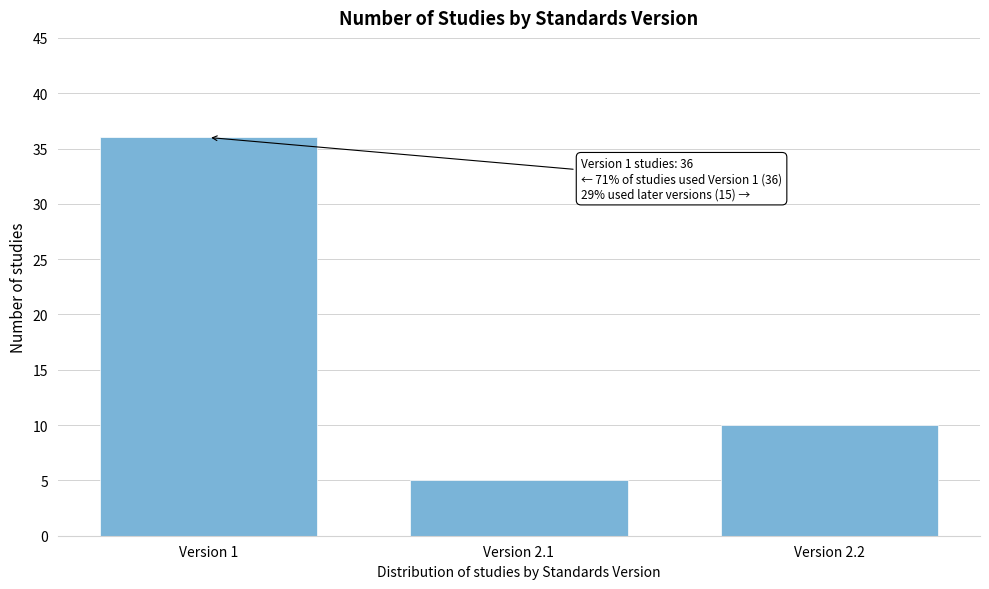

Reading left to right, list all the values displayed in this chart.

36	5	10